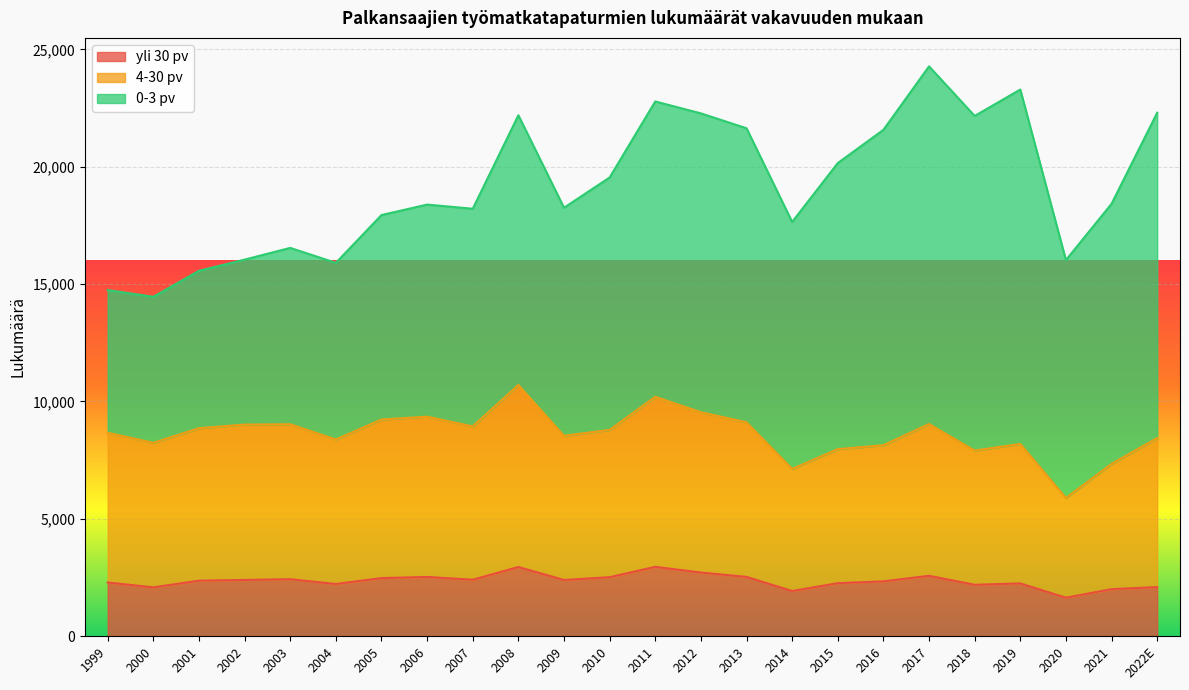

What is the difference between the 4-30 pv values at 2015 and 2013?

1144